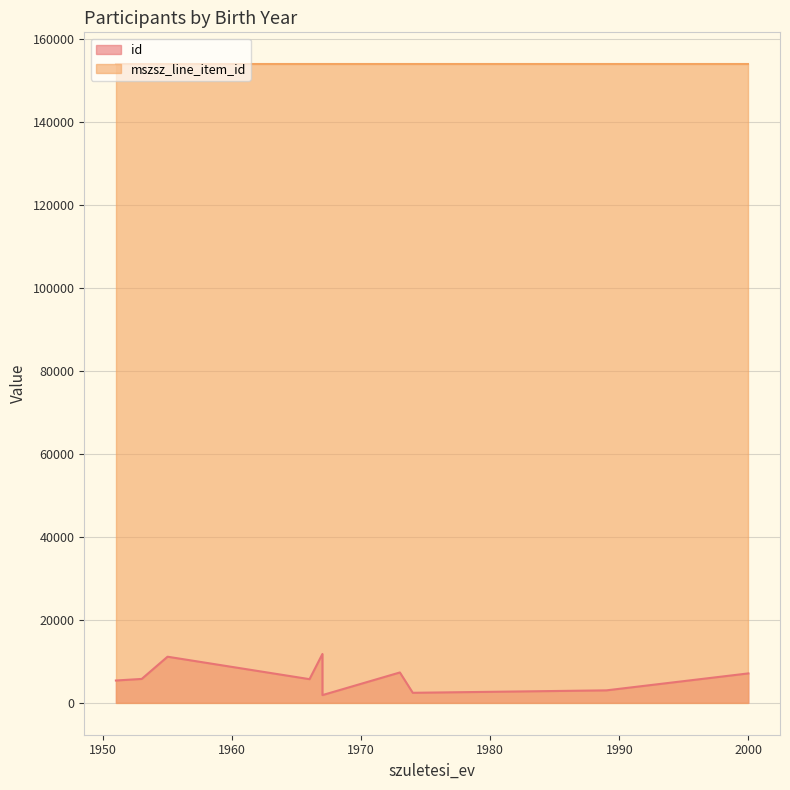

What is the sum of the values at 1974 and 1955?

13523